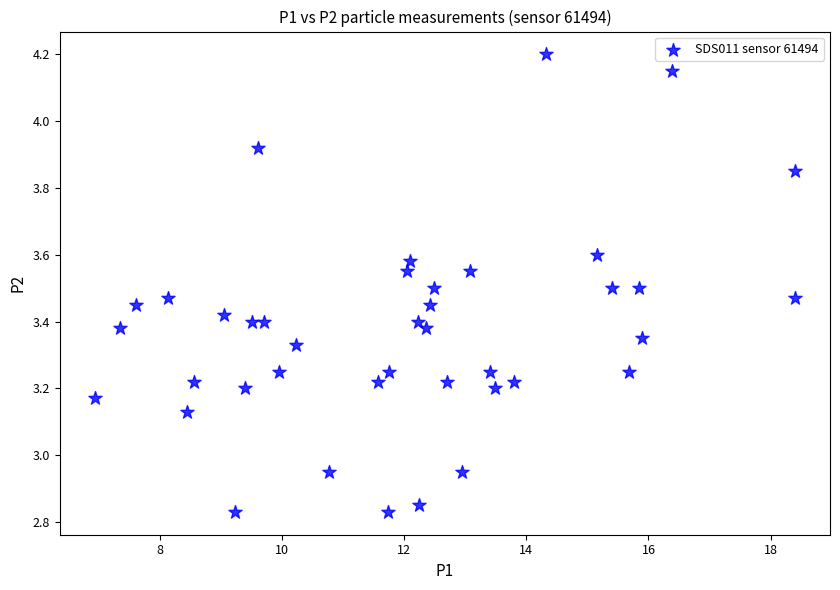

What is the range of Y values (max minus min)?

1.4